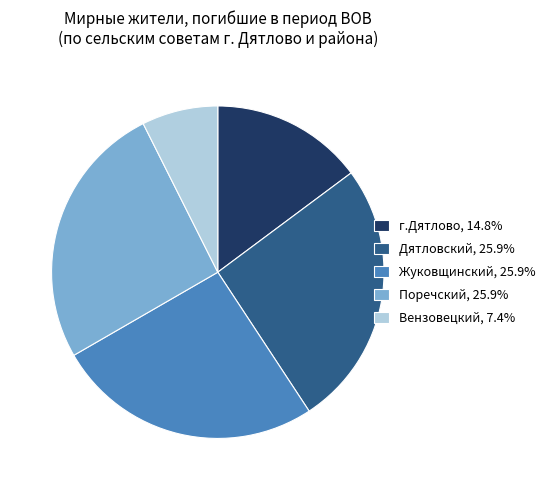

What is the smallest slice in the pie chart?

Вензовецкий